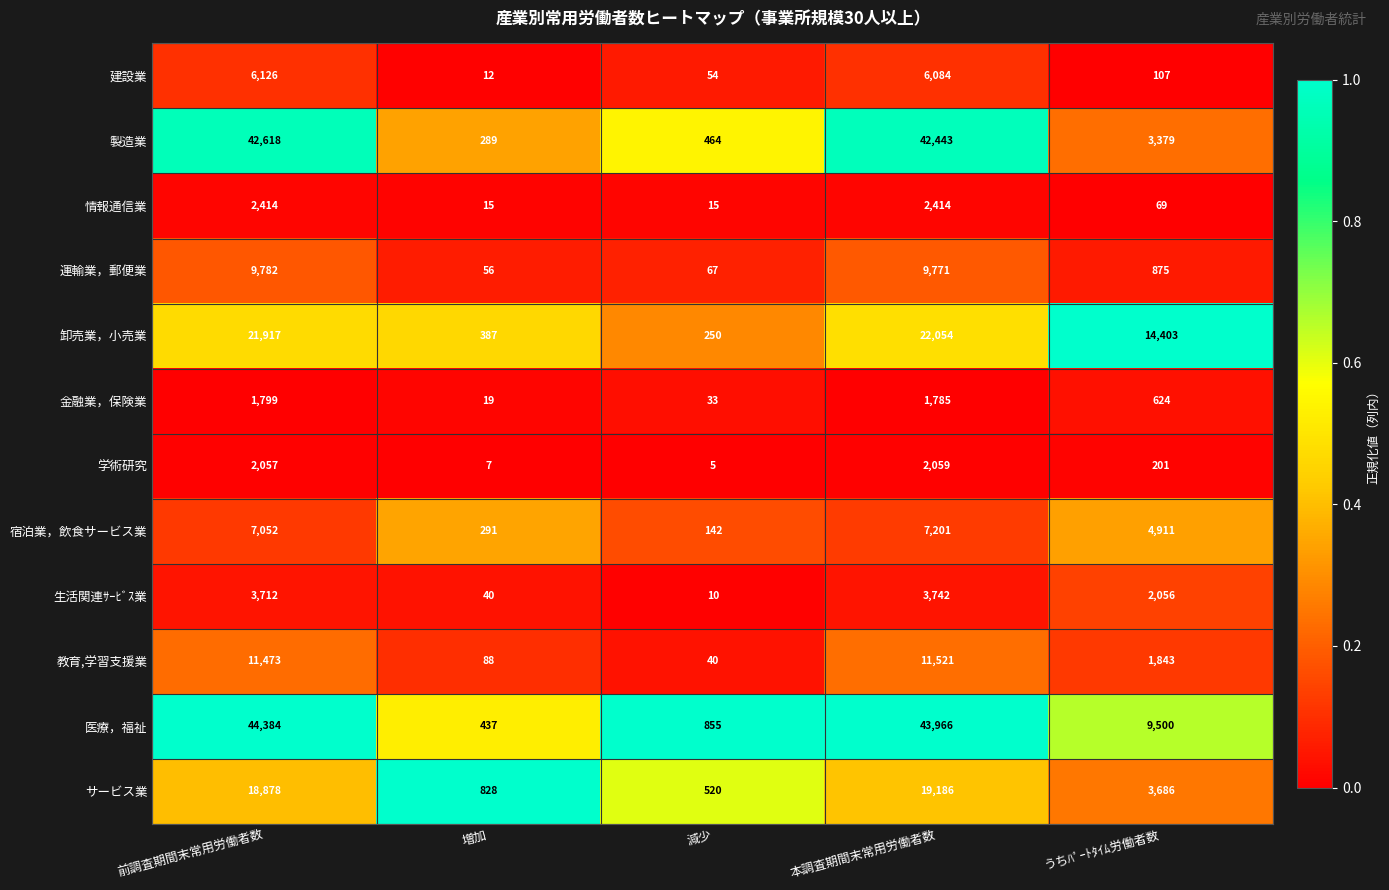

At 減少, list the series in order from largest to smallest.

医療，福祉, サービス業, 製造業, 卸売業，小売業, 宿泊業，飲食サービス業, 運輸業，郵便業, 建設業, 教育,学習支援業, 金融業，保険業, 情報通信業, 生活関連ｻｰﾋﾞｽ業, 学術研究